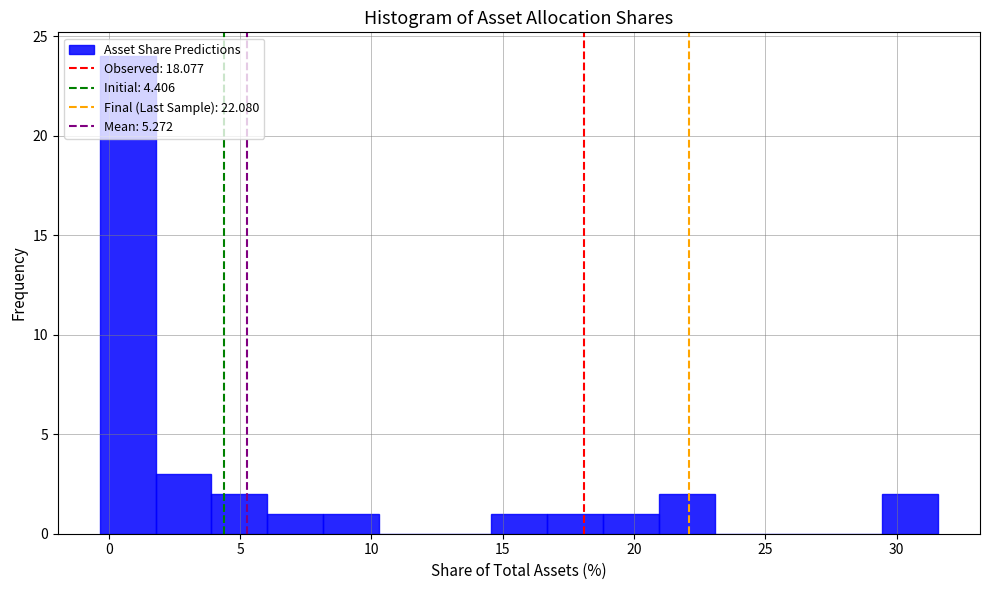

Reading left to right, list every bar in this chart as the range it spans on the x-axis followed by its height. Neither the bar edges nor the heights are printed on the chart, so give them approximately, as read against the axes.

-0.5 to 2.0: 24
2.0 to 4.0: 3
4.0 to 6.0: 2
6.0 to 8.0: 1
8.0 to 10.5: 1
10.5 to 12.5: 0
12.5 to 14.5: 0
14.5 to 16.5: 1
16.5 to 19.0: 1
19.0 to 21.0: 1
21.0 to 23.0: 2
23.0 to 25.0: 0
25.0 to 27.5: 0
27.5 to 29.5: 0
29.5 to 31.5: 2